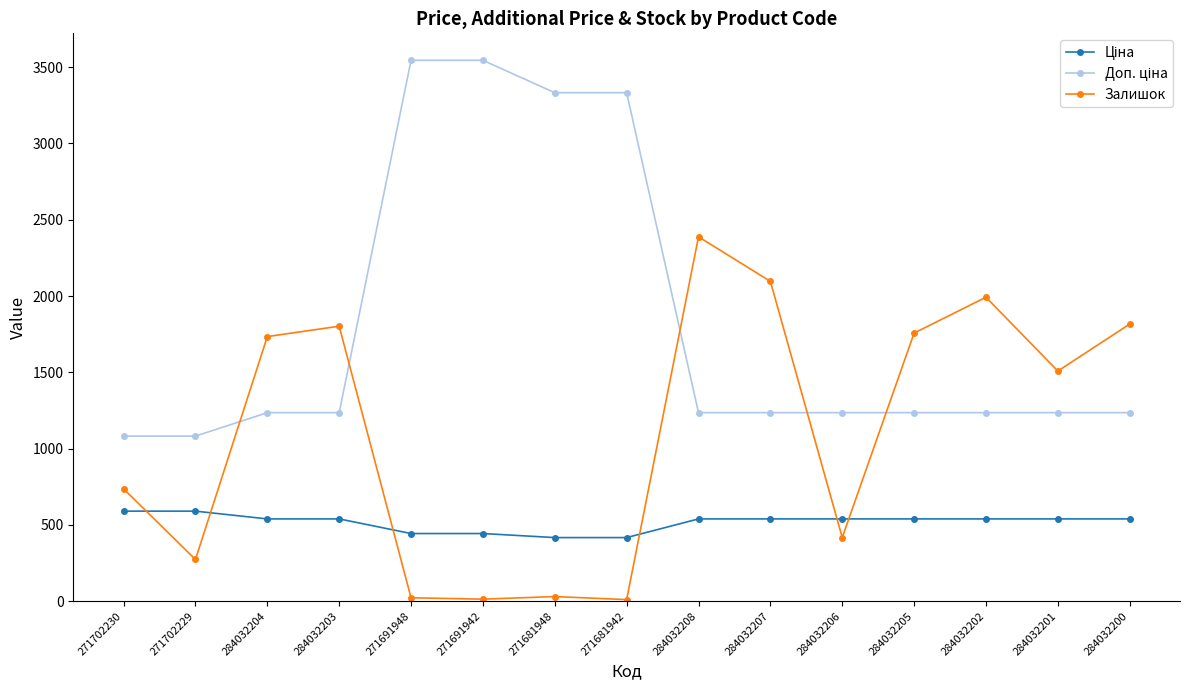

What is the highest value of the Залишок series?

2388.0